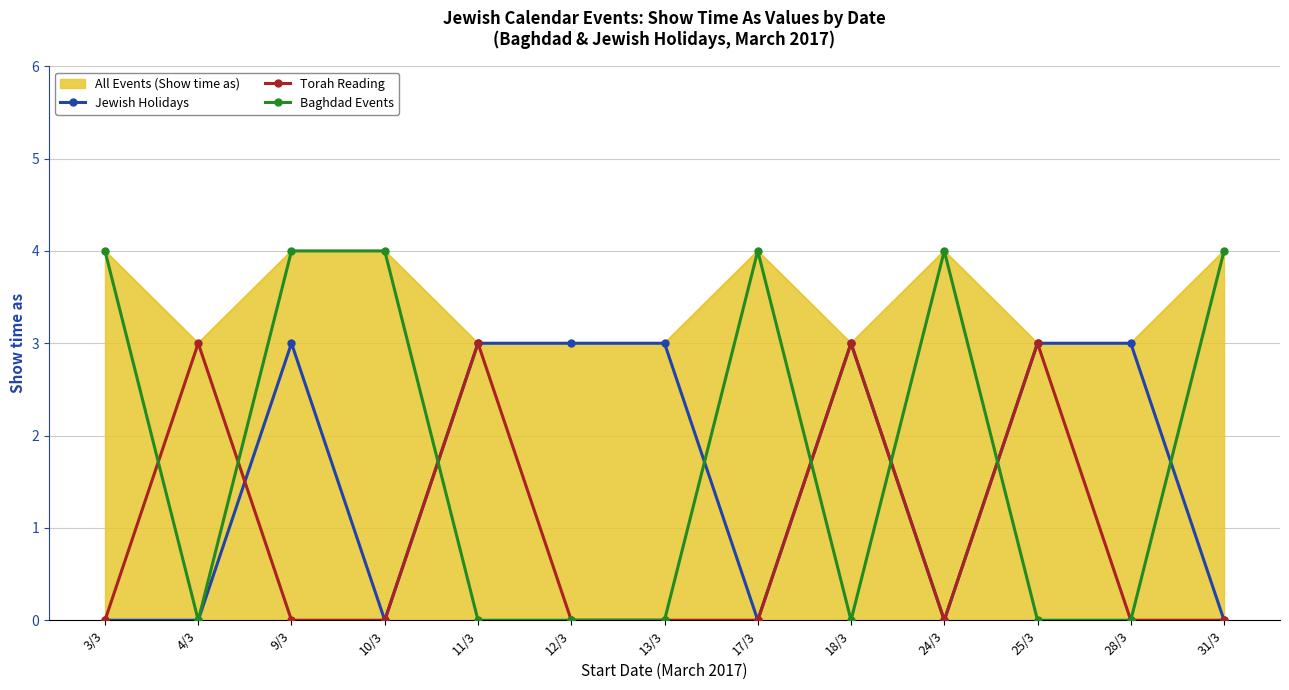

How many times do Baghdad Events and Torah Reading cross each other?

6